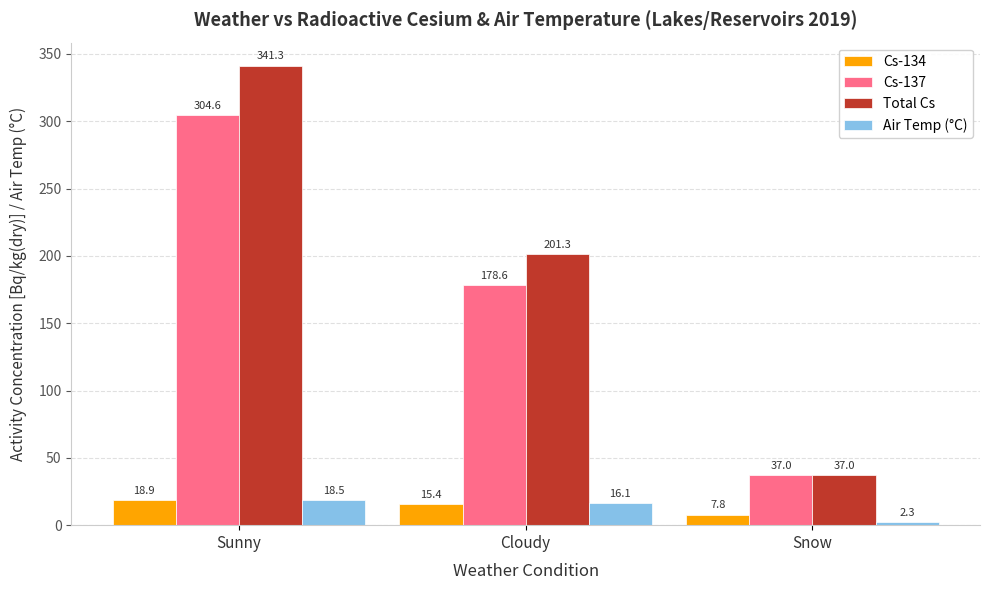

Which series has the largest range (max minus min)?

Total Cs